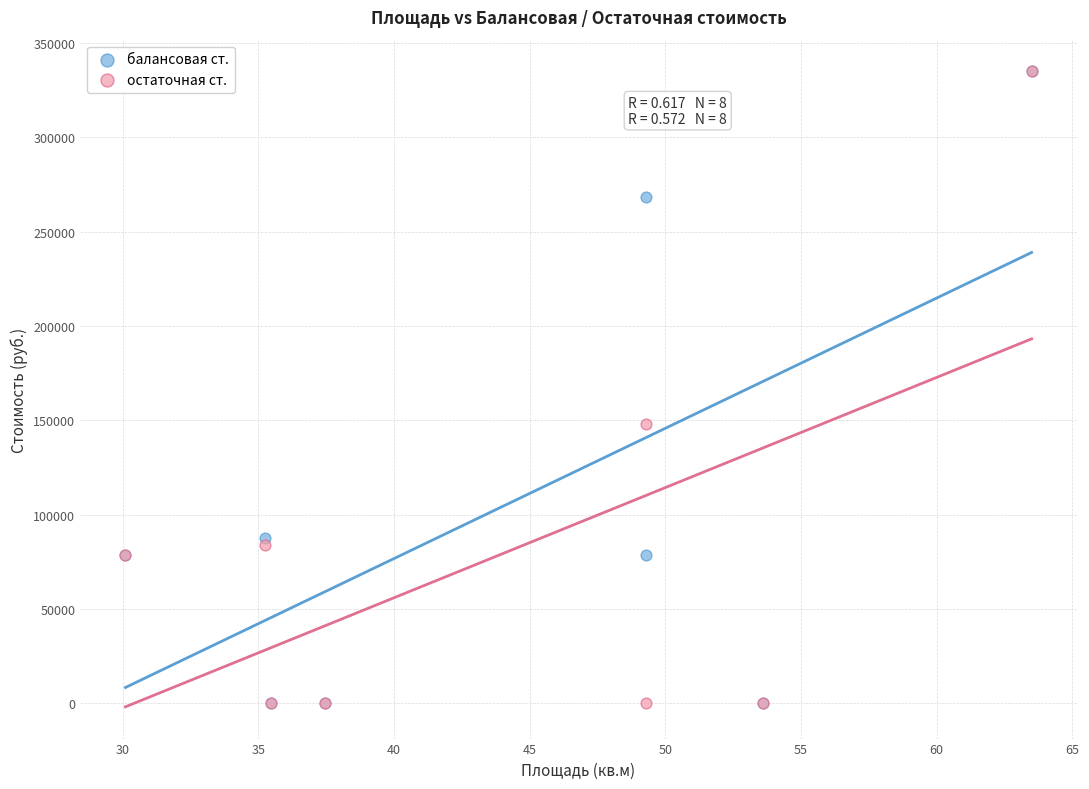

In the балансовая ст. series, what Y value is closest to 167504?

87367.0